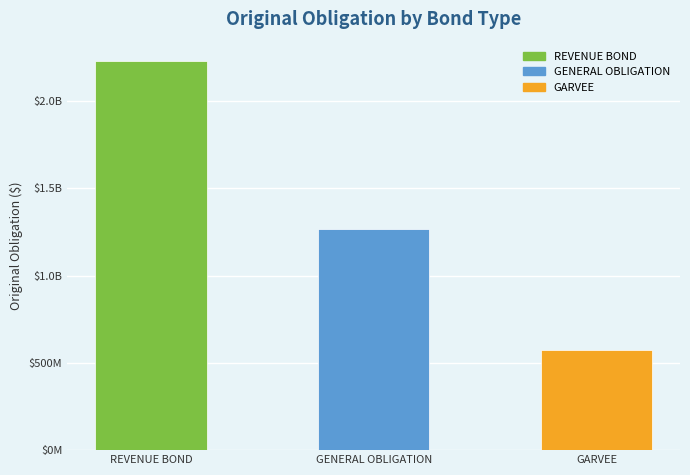

Approximately how many times larger is the value at GARVEE compared to GENERAL OBLIGATION?

0.5